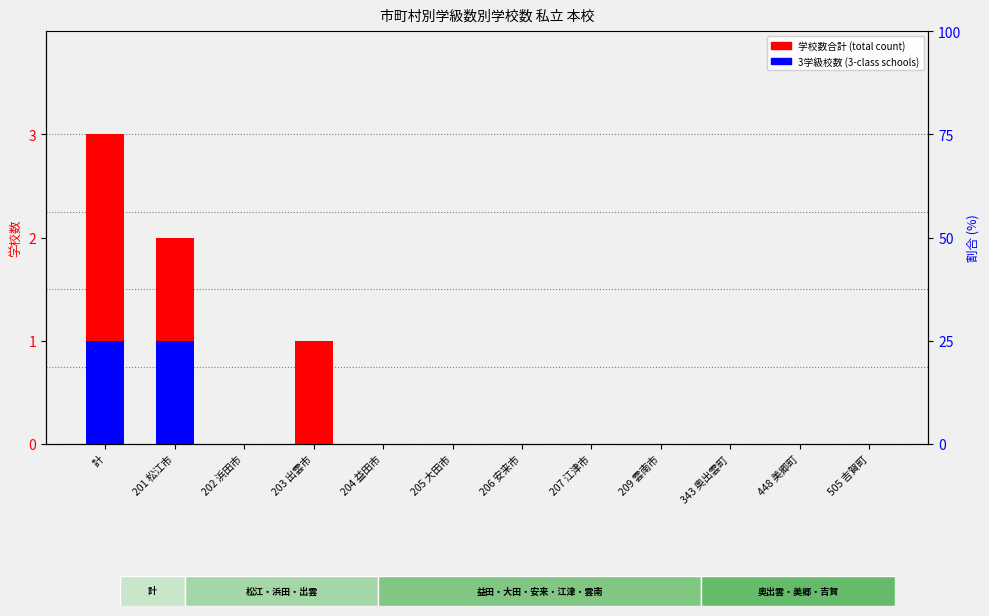

What is the difference between the maximum and minimum values in the 3学級 series?

1